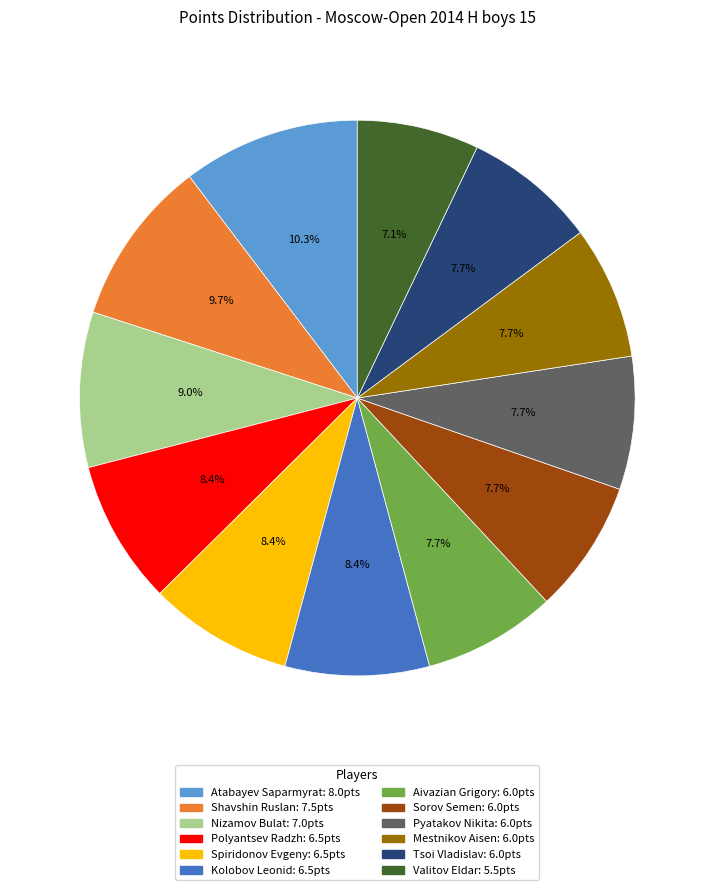

Does Polyantsev Radzh represent more than half of the total?

No